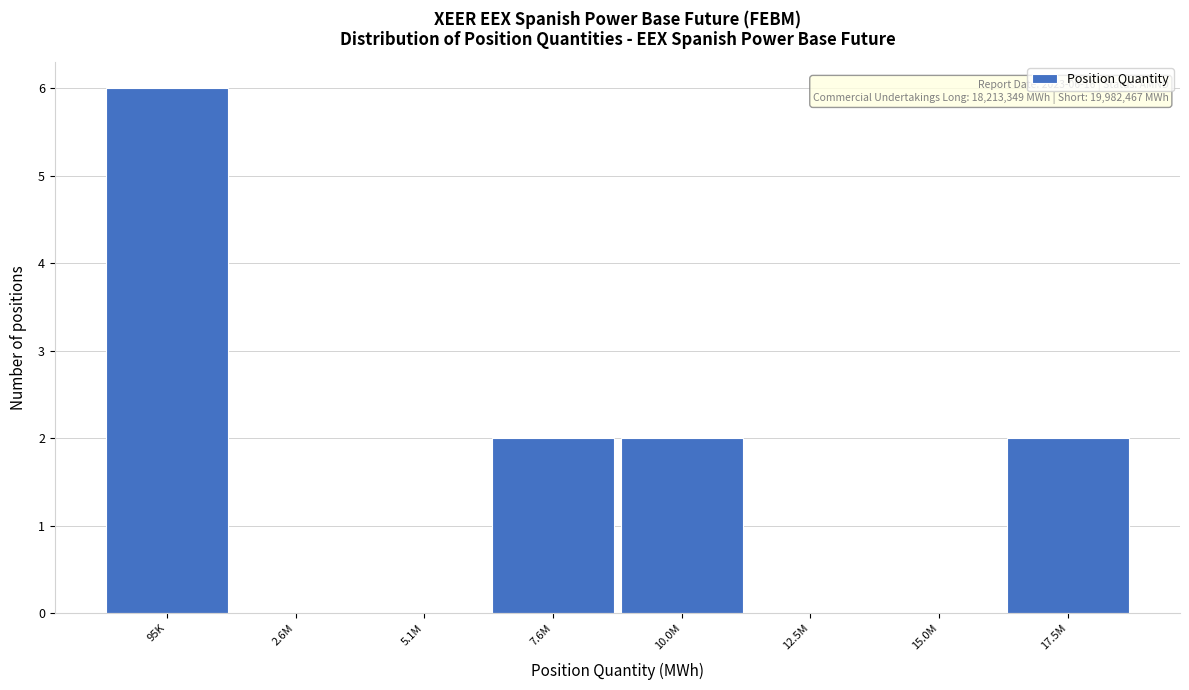

Reading right to left, what are all the values shown in this chart?

17.5M=2	15.0M=0	12.5M=0	10.0M=2	7.6M=2	5.1M=0	2.6M=0	95K=6